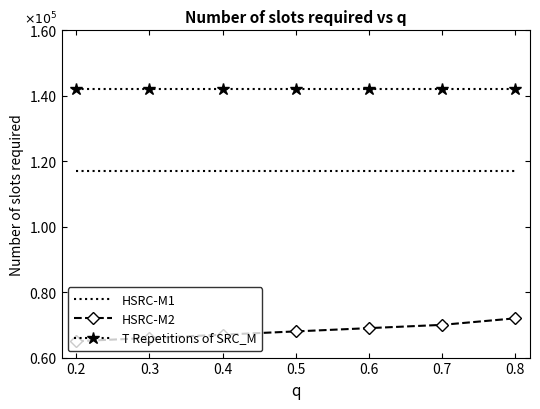

What are all the series names shown in the legend?

HSRC-M1, HSRC-M2, T Repetitions of SRC_M